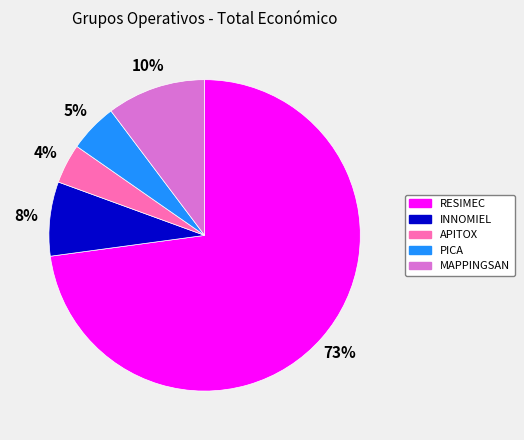

Count the number of slices in the pie.

5